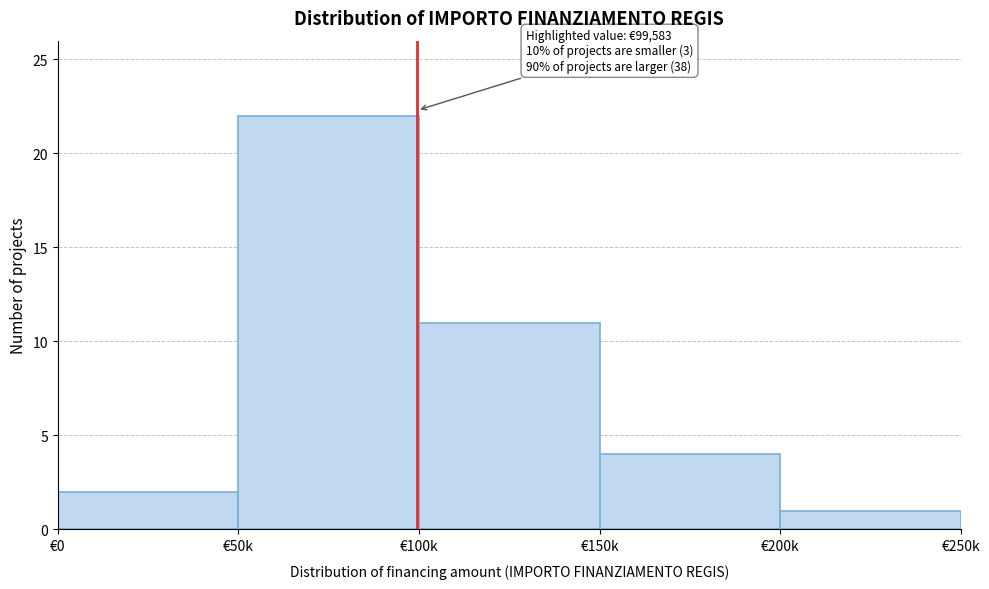

Reading right to left, what are all the values shown in this chart?

1	4	11	22	2